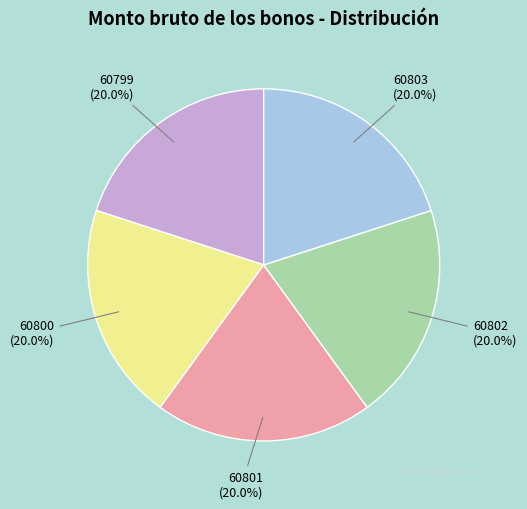

Does any single category account for the majority?

No